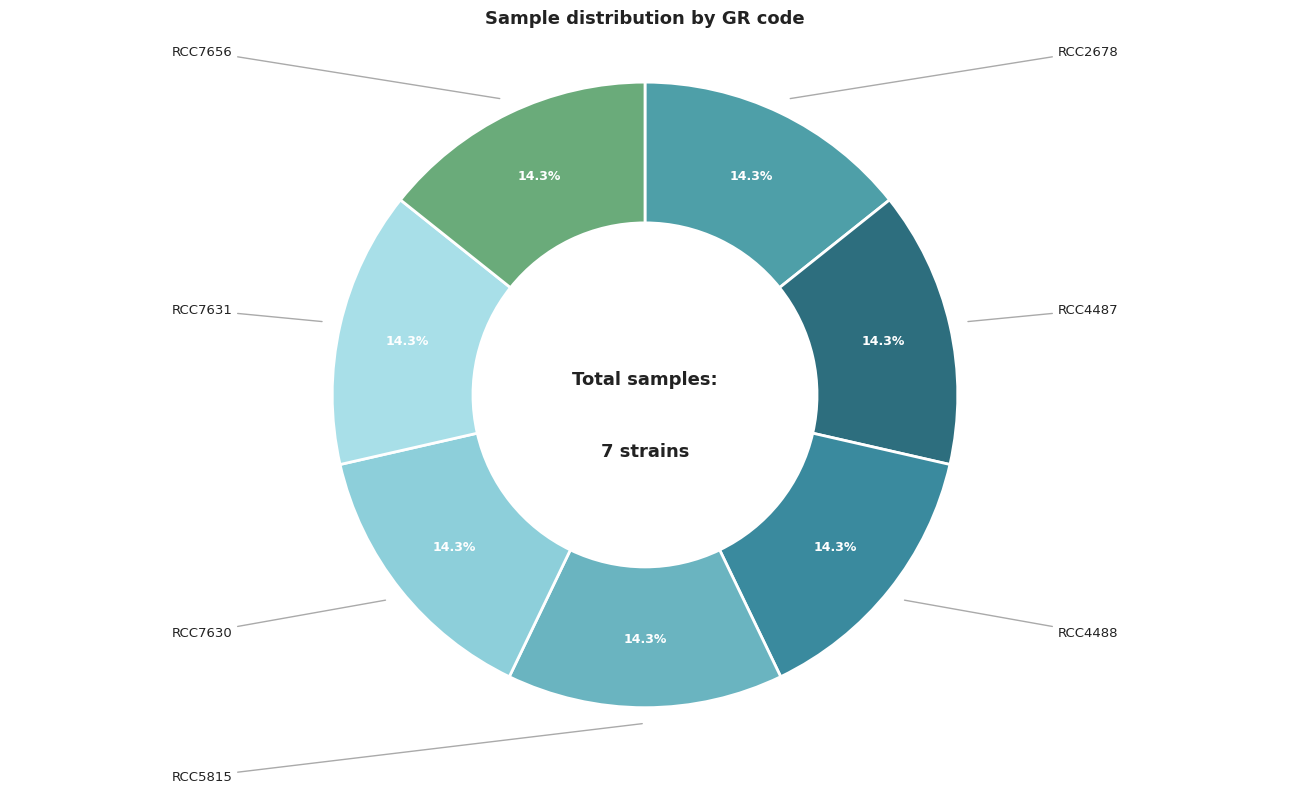

Count the number of slices in the pie.

7